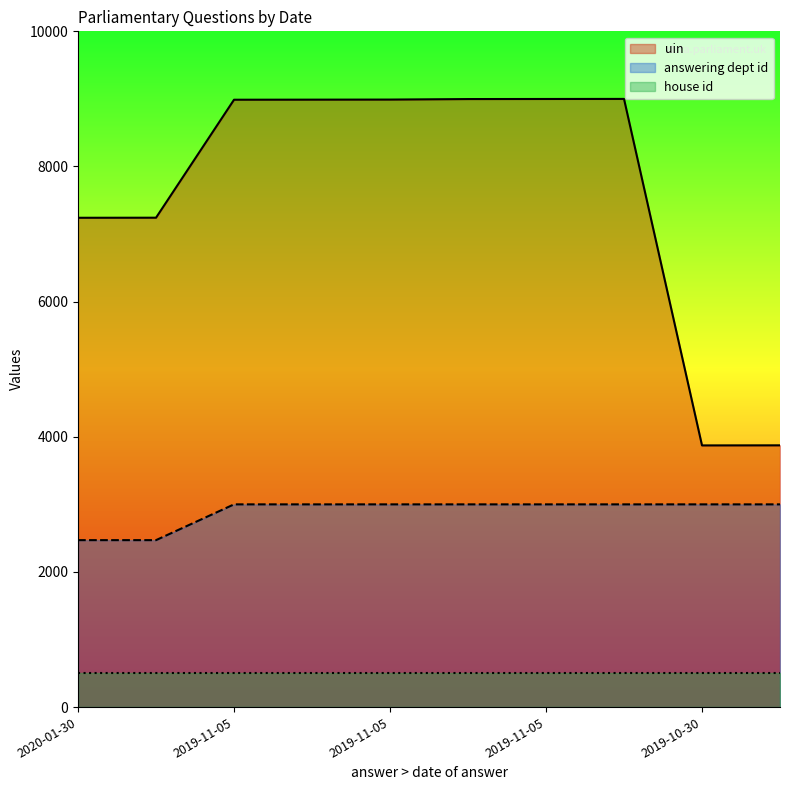

Where is answering dept id nearest to the value 2735?

2020-01-30